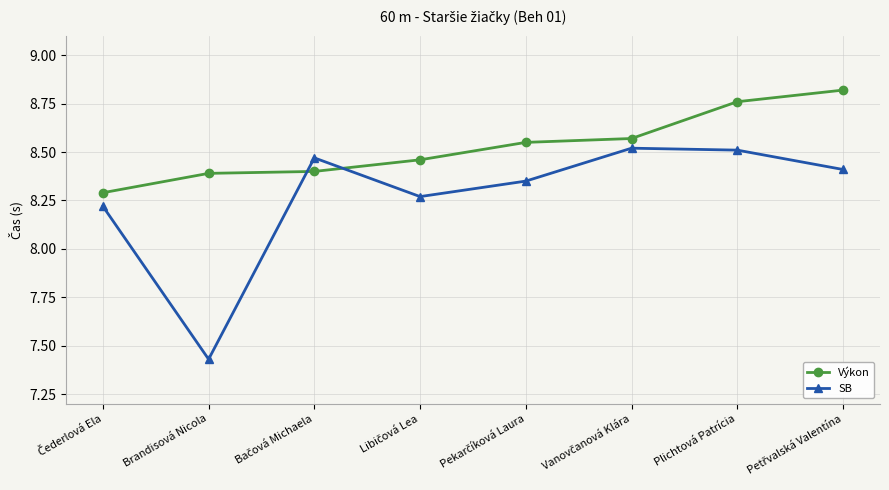

Rank the series at Brandisová Nicola from highest to lowest value.

Výkon, SB